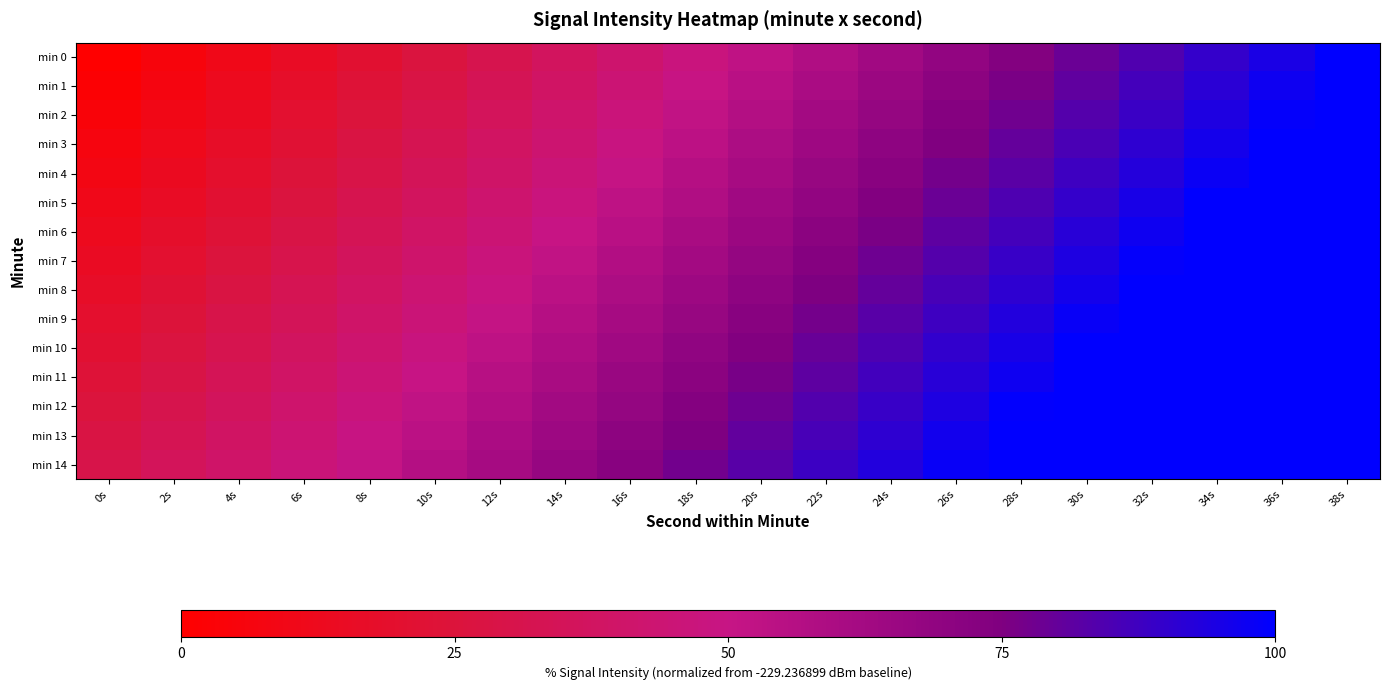

Reading right to left, extract all data points from this chart.

min 0: 38s=100.0	36s=94.7	34s=89.5	32s=84.2	30s=78.9	28s=73.7	26s=68.4	24s=63.2	22s=57.9	20s=52.6	18s=47.4	16s=42.1	14s=36.8	12s=31.6	10s=26.3	8s=21.1	6s=15.8	4s=10.5	2s=5.3	0s=0.0
min 1: 38s=100.0	36s=96.9	34s=91.6	32s=86.4	30s=81.1	28s=75.8	26s=70.6	24s=65.3	22s=60.0	20s=54.8	18s=49.5	16s=44.2	14s=39.0	12s=33.7	10s=28.5	8s=23.2	6s=17.9	4s=12.7	2s=7.4	0s=2.1
min 2: 38s=100.0	36s=99.0	34s=93.8	32s=88.5	30s=83.2	28s=78.0	26s=72.7	24s=67.4	22s=62.2	20s=56.9	18s=51.7	16s=46.4	14s=41.1	12s=35.9	10s=30.6	8s=25.3	6s=20.1	4s=14.8	2s=9.5	0s=4.3
min 3: 38s=100.0	36s=100.0	34s=95.9	32s=90.6	30s=85.4	28s=80.1	26s=74.8	24s=69.6	22s=64.3	20s=59.1	18s=53.8	16s=48.5	14s=43.3	12s=38.0	10s=32.7	8s=27.5	6s=22.2	4s=17.0	2s=11.7	0s=6.4
min 4: 38s=100.0	36s=100.0	34s=98.0	32s=92.8	30s=87.5	28s=82.3	26s=77.0	24s=71.7	22s=66.5	20s=61.2	18s=55.9	16s=50.7	14s=45.4	12s=40.2	10s=34.9	8s=29.6	6s=24.4	4s=19.1	2s=13.8	0s=8.6
min 5: 38s=100.0	36s=100.0	34s=100.0	32s=94.9	30s=89.7	28s=84.4	26s=79.1	24s=73.9	22s=68.6	20s=63.3	18s=58.1	16s=52.8	14s=47.6	12s=42.3	10s=37.0	8s=31.8	6s=26.5	4s=21.2	2s=16.0	0s=10.7
min 6: 38s=100.0	36s=100.0	34s=100.0	32s=97.1	30s=91.8	28s=86.5	26s=81.3	24s=76.0	22s=70.8	20s=65.5	18s=60.2	16s=55.0	14s=49.7	12s=44.4	10s=39.2	8s=33.9	6s=28.6	4s=23.4	2s=18.1	0s=12.9
min 7: 38s=100.0	36s=100.0	34s=100.0	32s=99.2	30s=93.9	28s=88.7	26s=83.4	24s=78.2	22s=72.9	20s=67.6	18s=62.4	16s=57.1	14s=51.8	12s=46.6	10s=41.3	8s=36.1	6s=30.8	4s=25.5	2s=20.3	0s=15.0
min 8: 38s=100.0	36s=100.0	34s=100.0	32s=100.0	30s=96.1	28s=90.8	26s=85.6	24s=80.3	22s=75.0	20s=69.8	18s=64.5	16s=59.2	14s=54.0	12s=48.7	10s=43.5	8s=38.2	6s=32.9	4s=27.7	2s=22.4	0s=17.1
min 9: 38s=100.0	36s=100.0	34s=100.0	32s=100.0	30s=98.2	28s=93.0	26s=87.7	24s=82.4	22s=77.2	20s=71.9	18s=66.7	16s=61.4	14s=56.1	12s=50.9	10s=45.6	8s=40.3	6s=35.1	4s=29.8	2s=24.5	0s=19.3
min 10: 38s=100.0	36s=100.0	34s=100.0	32s=100.0	30s=100.0	28s=95.1	26s=89.8	24s=84.6	22s=79.3	20s=74.1	18s=68.8	16s=63.5	14s=58.3	12s=53.0	10s=47.7	8s=42.5	6s=37.2	4s=32.0	2s=26.7	0s=21.4
min 11: 38s=100.0	36s=100.0	34s=100.0	32s=100.0	30s=100.0	28s=97.3	26s=92.0	24s=86.7	22s=81.5	20s=76.2	18s=70.9	16s=65.7	14s=60.4	12s=55.2	10s=49.9	8s=44.6	6s=39.4	4s=34.1	2s=28.8	0s=23.6
min 12: 38s=100.0	36s=100.0	34s=100.0	32s=100.0	30s=100.0	28s=99.4	26s=94.1	24s=88.9	22s=83.6	20s=78.3	18s=73.1	16s=67.8	14s=62.6	12s=57.3	10s=52.0	8s=46.8	6s=41.5	4s=36.2	2s=31.0	0s=25.7
min 13: 38s=100.0	36s=100.0	34s=100.0	32s=100.0	30s=100.0	28s=100.0	26s=96.3	24s=91.0	22s=85.8	20s=80.5	18s=75.2	16s=70.0	14s=64.7	12s=59.4	10s=54.2	8s=48.9	6s=43.6	4s=38.4	2s=33.1	0s=27.9
min 14: 38s=100.0	36s=100.0	34s=100.0	32s=100.0	30s=100.0	28s=100.0	26s=98.4	24s=93.2	22s=87.9	20s=82.6	18s=77.4	16s=72.1	14s=66.8	12s=61.6	10s=56.3	8s=51.1	6s=45.8	4s=40.5	2s=35.3	0s=30.0